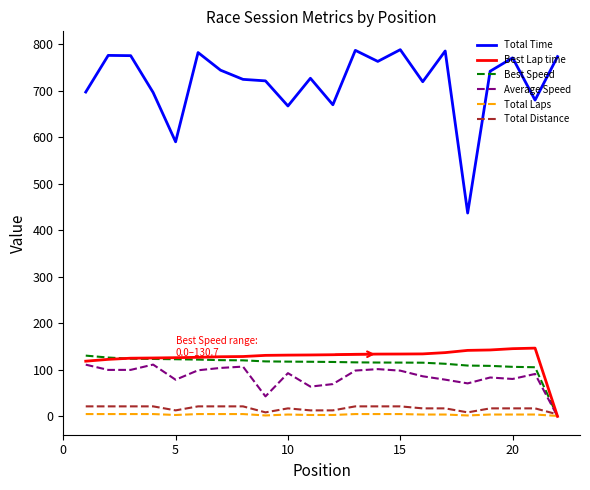

Which series has the largest range (max minus min)?

Total Time